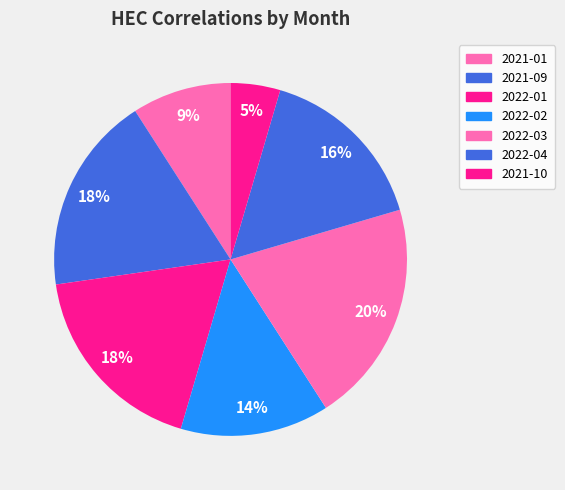

Count the number of slices in the pie.

7